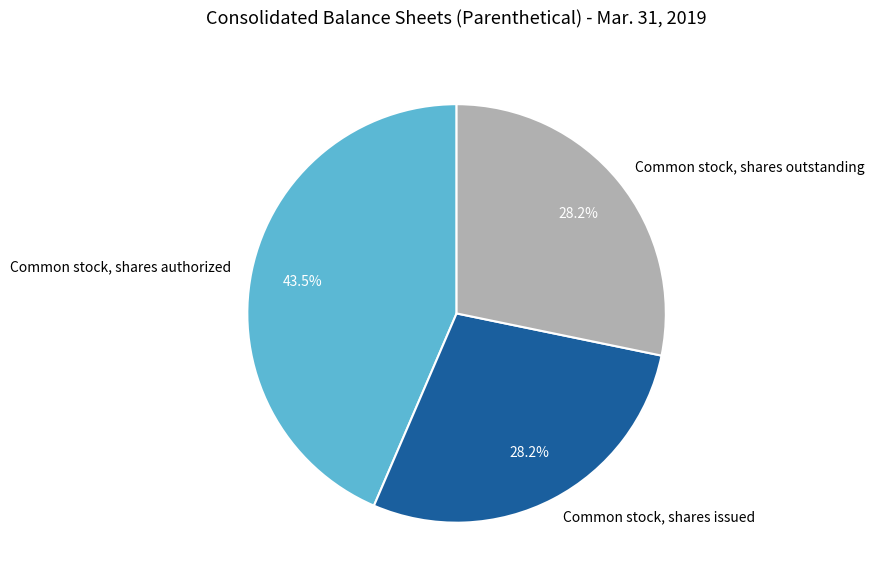

How much of the chart is everything except Common stock, shares authorized?

56.5%